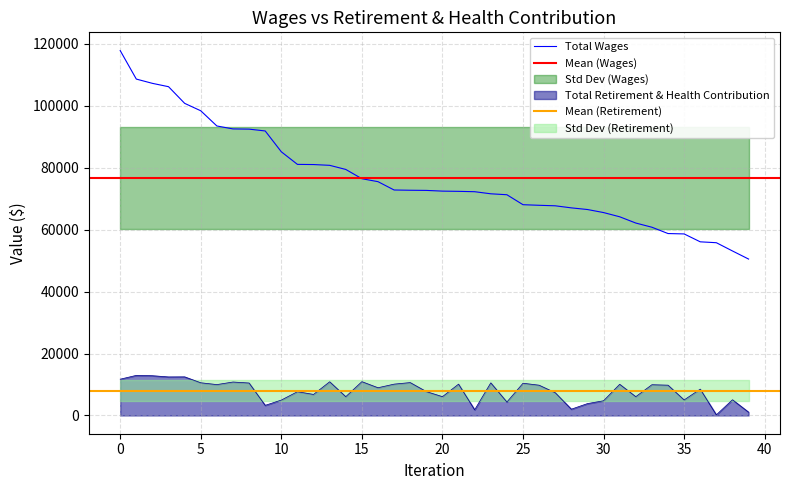

True or false: Total Wages and Total Retirement & Health Contribution cross at least once.

False